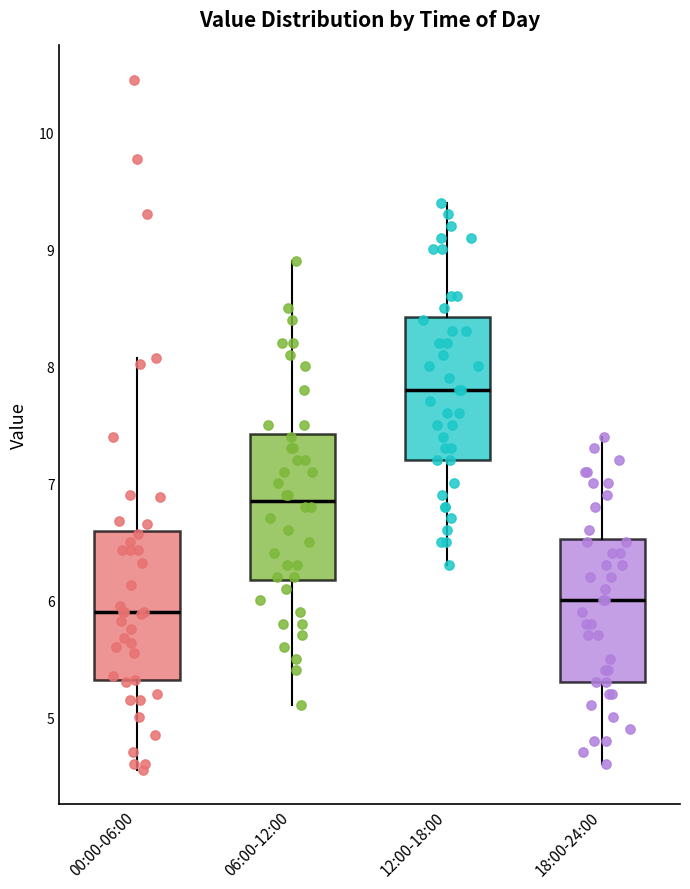

Which box's median line is the highest?

12:00-18:00